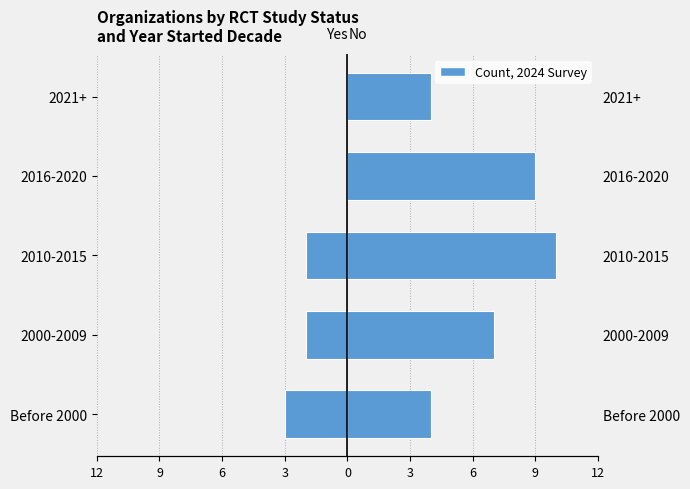

Is it true that No (RCT) equals 7 at 2000-2009?

True